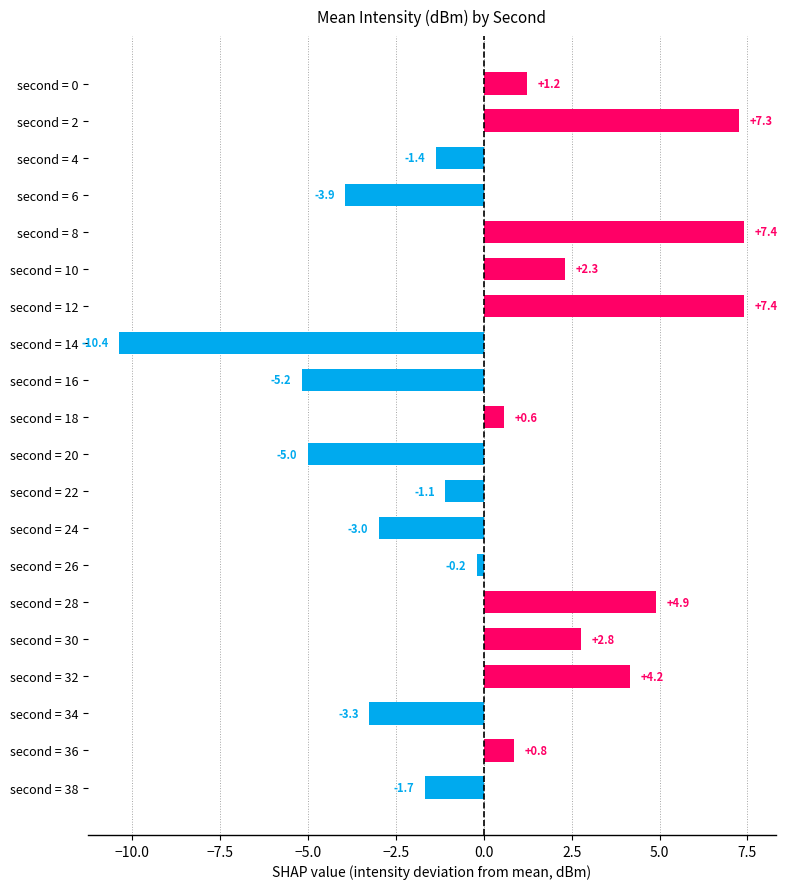

Is it true that the value at second = 32 is 4.2?

True